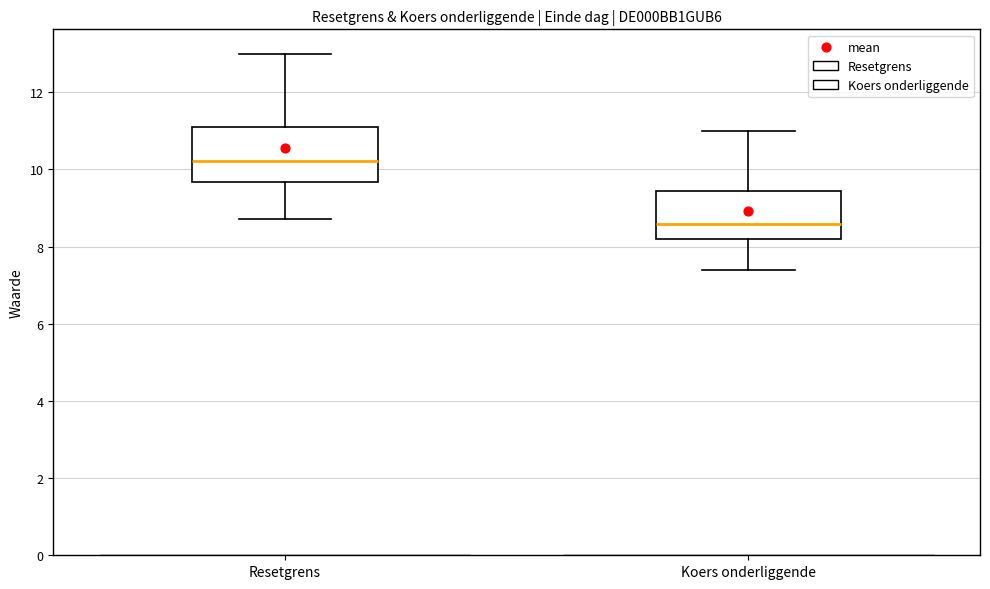

Reading left to right, transcribe this box plot: for each box, give where its median line is, the range the box spans, and where its two whiskers end, as read against the y-axis. The values are not printed on the chart, so give them approximately, as read against the axis.

Resetgrens: median 10.2, box 9.6 to 11.2, whiskers 8.8 to 13.0
Koers onderliggende: median 8.6, box 8.2 to 9.4, whiskers 7.4 to 11.0